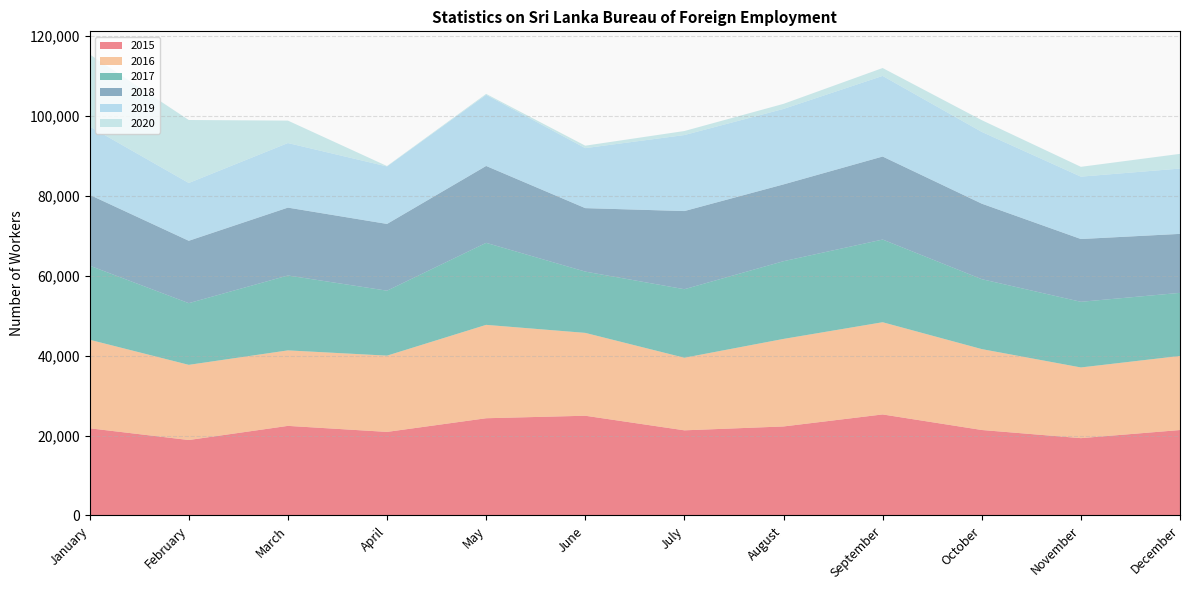

Reading left to right, transcribe all the data shown in this chart.

2015: January=21833	February=18896	March=22437	April=20928	May=24351	June=24978	July=21323	August=22292	September=25303	October=21407	November=19364	December=21397
2016: January=22172	February=18825	March=18907	April=19099	May=23385	June=20749	July=18174	August=21922	September=23089	October=20259	November=17704	December=18555
2017: January=18553	February=15448	March=18756	April=16266	May=20536	June=15347	July=17164	August=19462	September=20710	October=17510	November=16442	December=15795
2018: January=17737	February=15621	March=16995	April=16716	May=19256	June=15894	July=19571	August=19231	September=20786	October=18911	November=15721	December=14773
2019: January=17118	February=14475	March=16171	April=14399	May=17816	June=15026	July=19037	August=18905	September=20189	October=17972	November=15621	December=16358
2020: January=18054	February=15772	March=5619	April=99	May=228	June=611	July=1007	August=1268	September=1976	October=2938	November=2459	December=3680